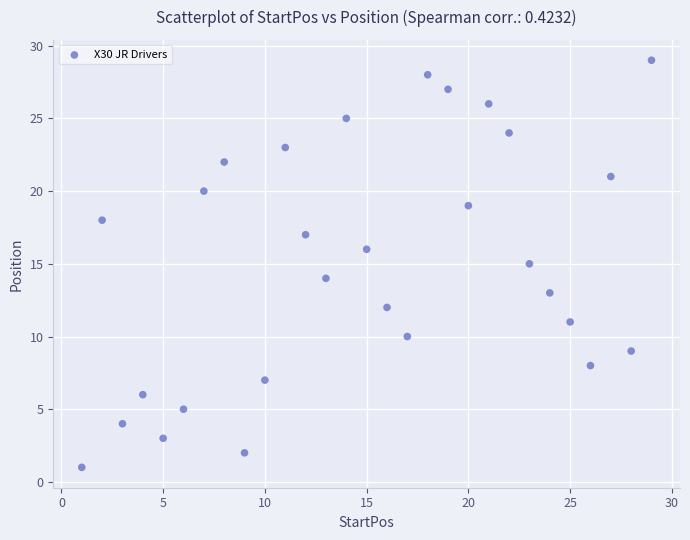

What is the range of X values (max minus min)?

28